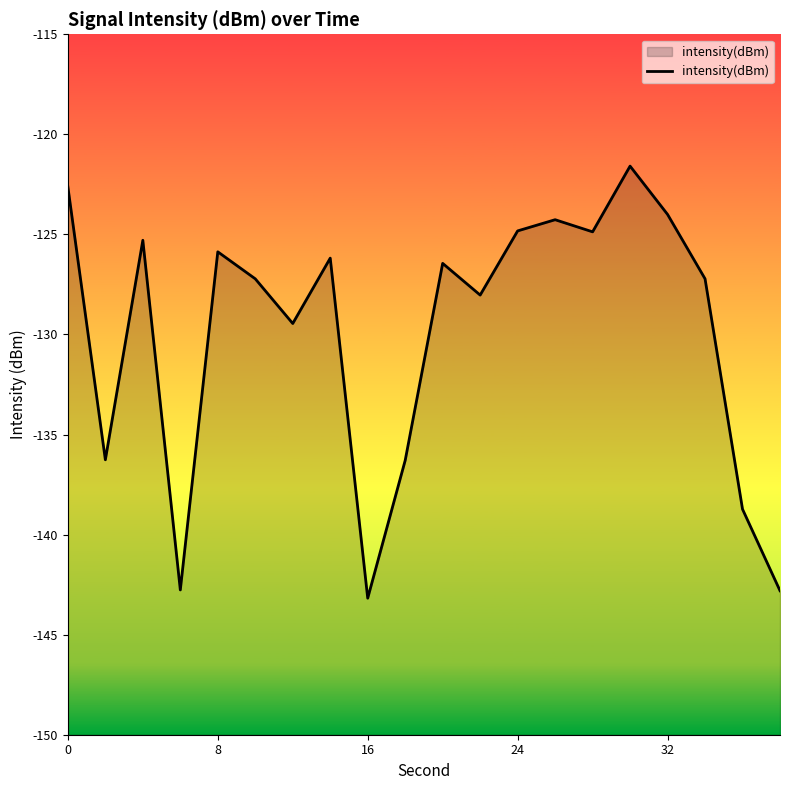

How many data points does each series have?

20